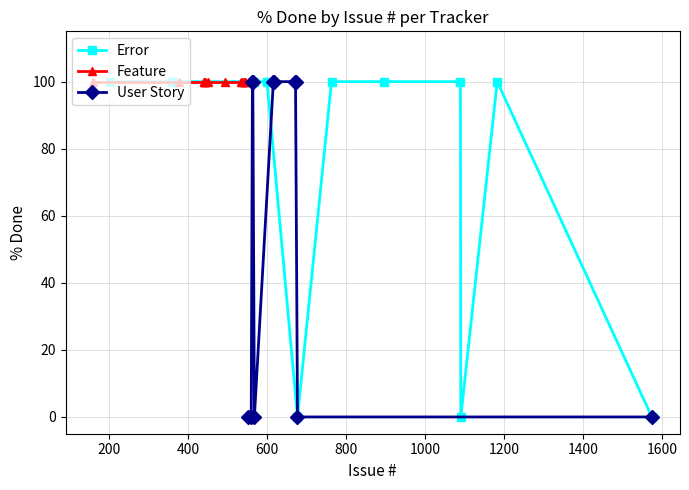

What is the maximum value shown in the chart?

100